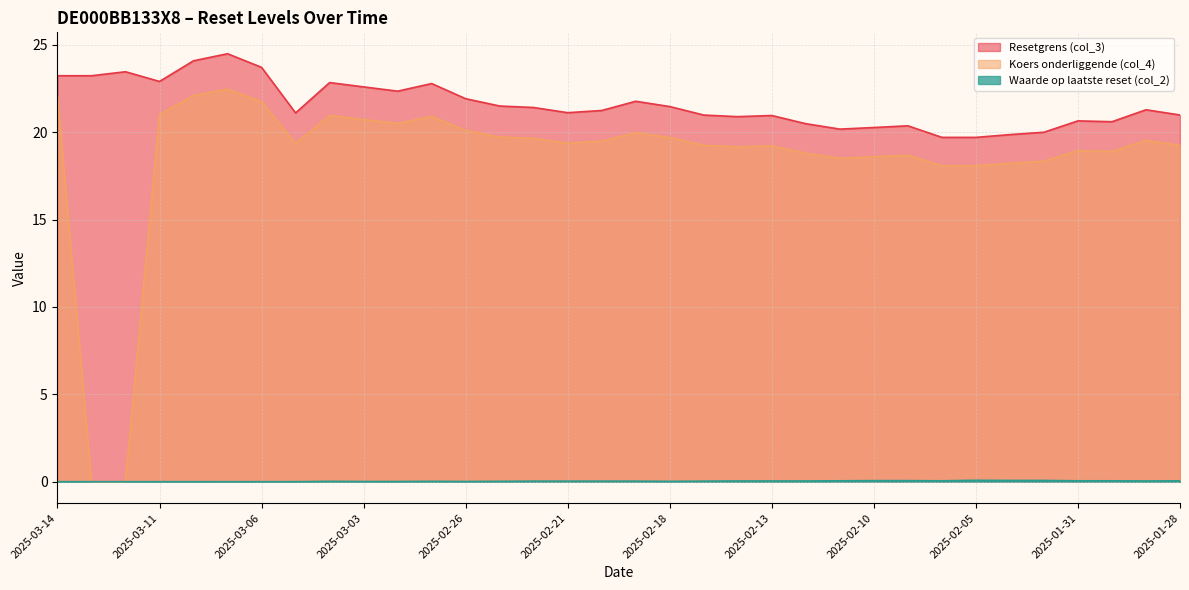

Is the value of Resetgrens (col_3) at 2025-03-11 greater than the value of Waarde op laatste reset (col_2) at 2025-02-10?

Yes